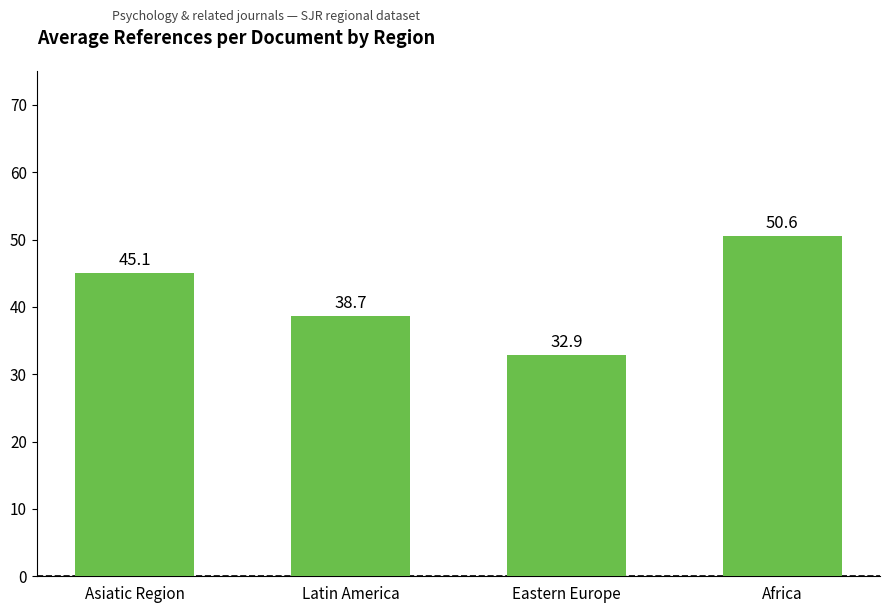

Rank the categories by value from lowest to highest.

Eastern Europe, Latin America, Asiatic Region, Africa